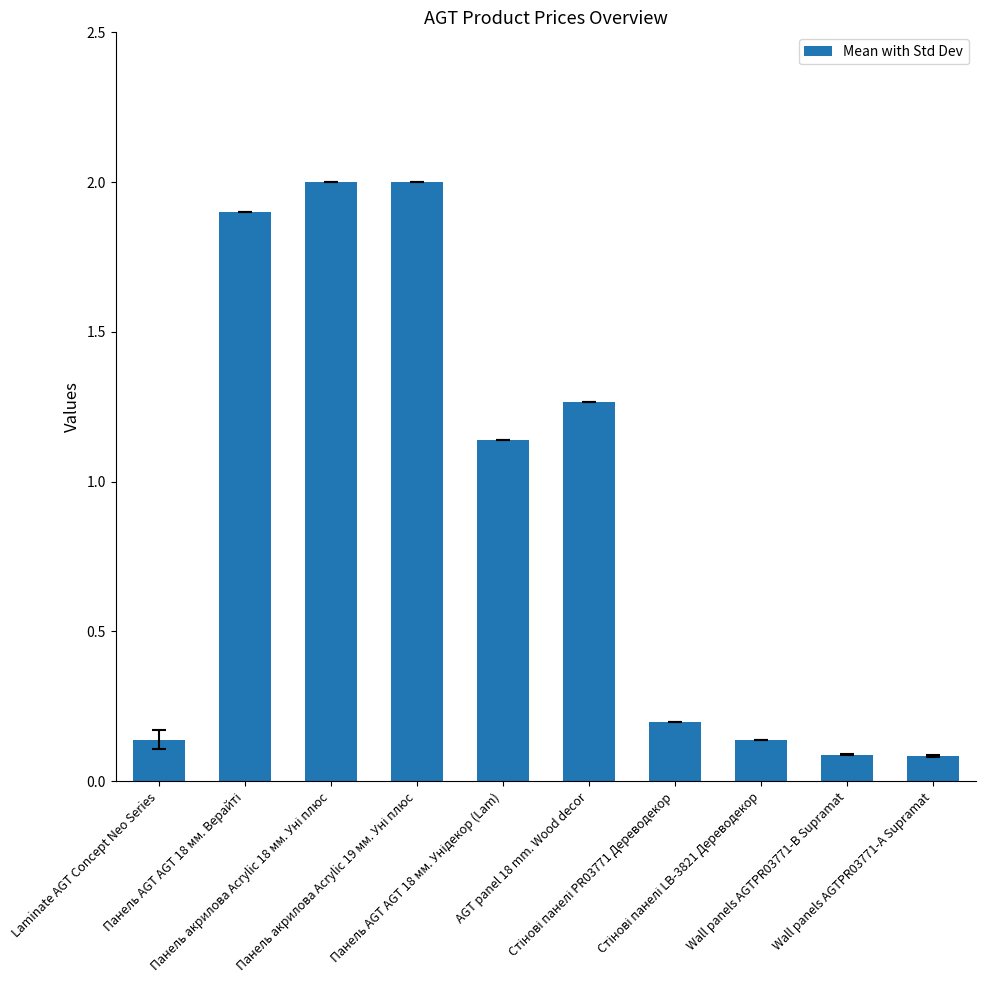

Does the chart contain any negative values?

No